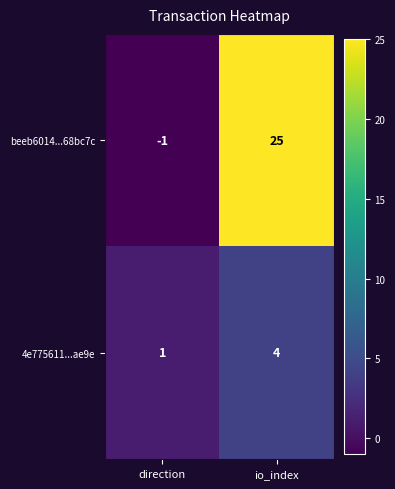

Rank the series at direction from lowest to highest value.

beeb6014...68bc7c, 4e775611...ae9e